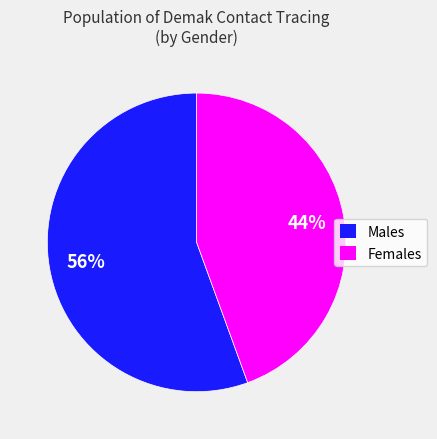

Rank the categories by value from lowest to highest.

Females, Males